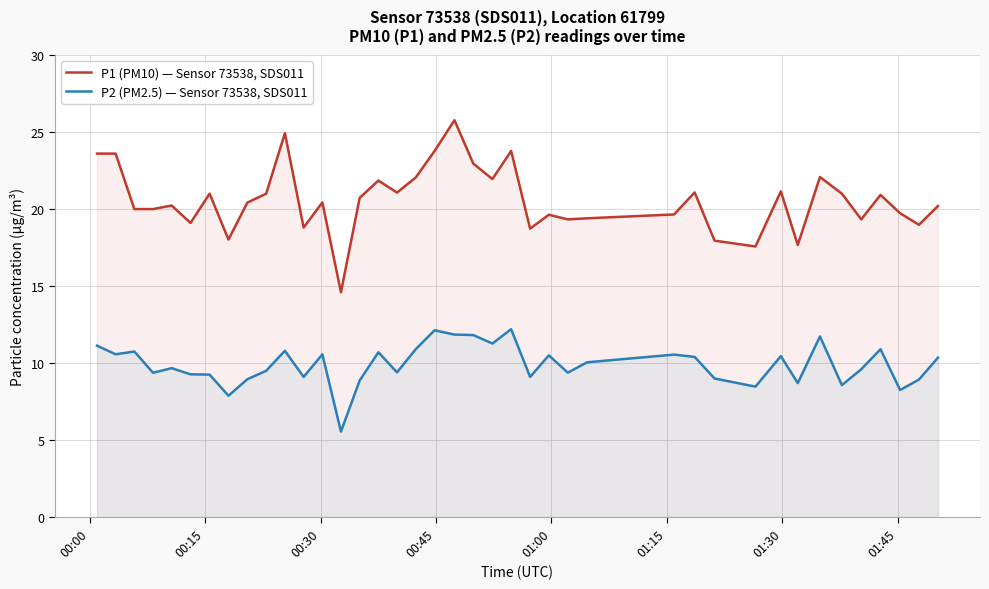

True or false: P1 (PM10) — Sensor 73538, SDS011 and P2 (PM2.5) — Sensor 73538, SDS011 cross at least once.

False